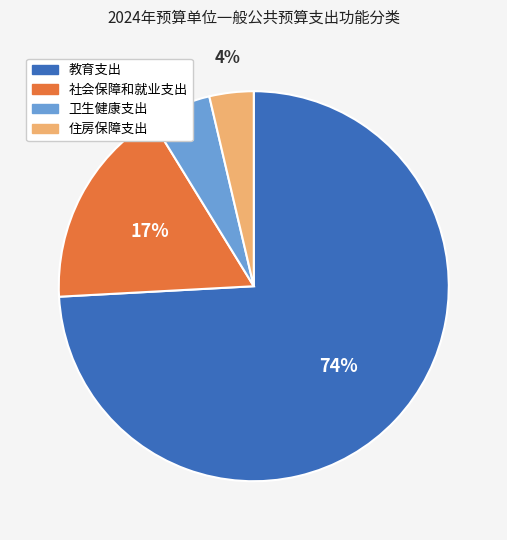

To the nearest percent, what is the difference between the 教育支出 and 社会保障和就业支出 slice percentages?

57%